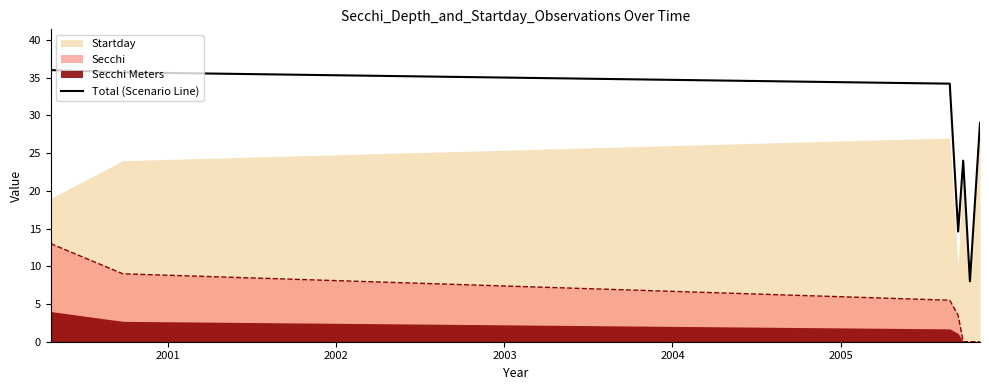

True or false: Secchi and Total (Scenario Line) intersect in this chart.

False